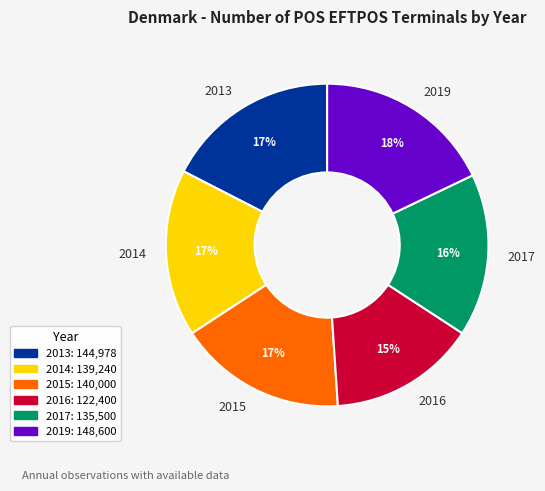

To the nearest percent, what is the difference between the largest and smallest slice percentages?

3%